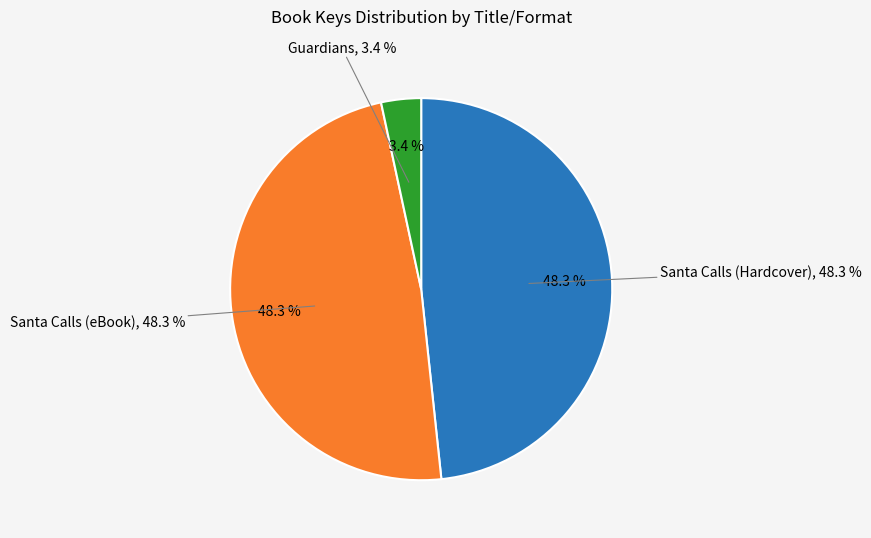

Rank the categories by value from lowest to highest.

Guardians, Santa Calls (Hardcover), Santa Calls (eBook)